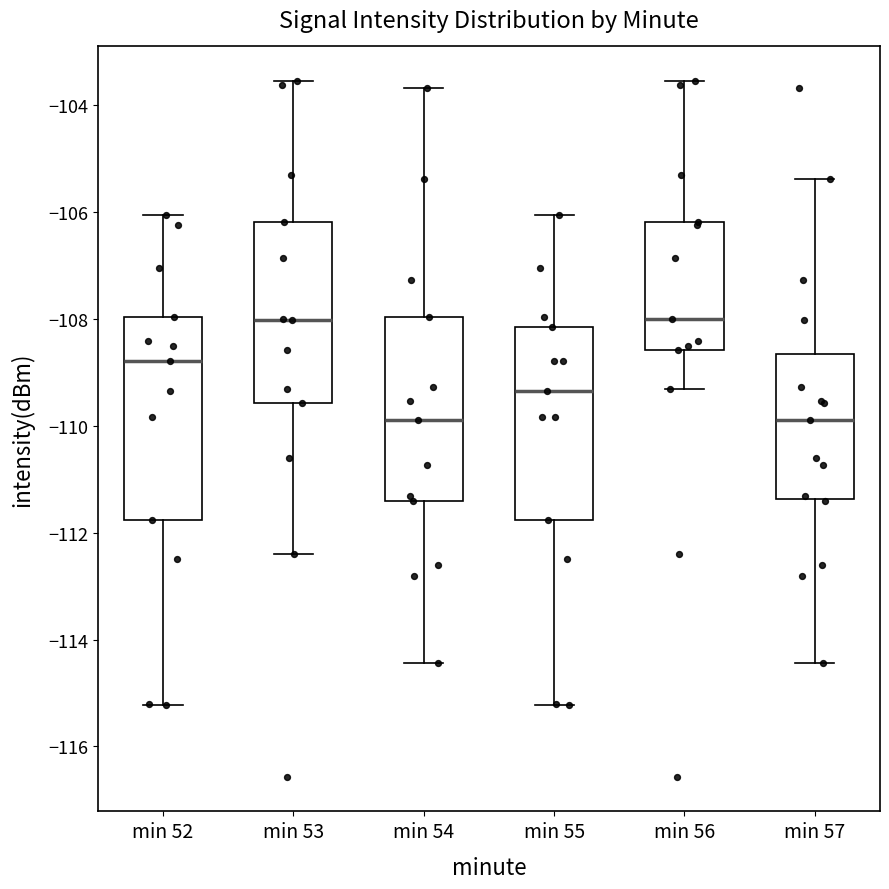

Reading left to right, read every box against the y-axis: the position of its median line, the range the box covers, and the ends of its whiskers. The values are not printed on the chart, so give them approximately, as read against the axis.

min 52: median -108.8, box -111.8 to -108.0, whiskers -115.2 to -106.0
min 53: median -108.0, box -109.6 to -106.2, whiskers -112.4 to -103.6
min 54: median -109.8, box -111.4 to -108.0, whiskers -114.4 to -103.6
min 55: median -109.4, box -111.8 to -108.2, whiskers -115.2 to -106.0
min 56: median -108.0, box -108.6 to -106.2, whiskers -109.4 to -103.6
min 57: median -109.8, box -111.4 to -108.6, whiskers -114.4 to -105.4